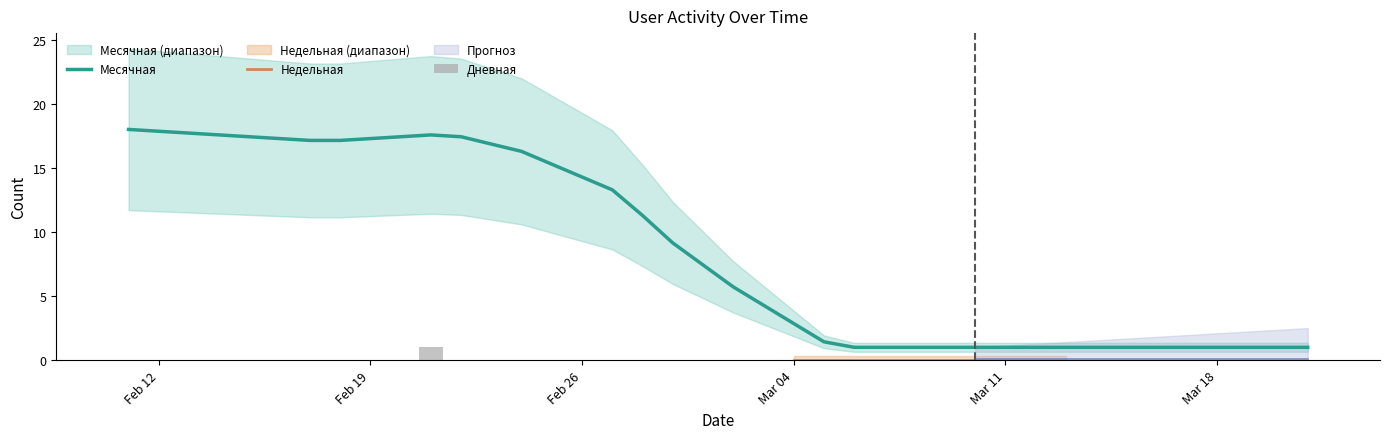

How many series are shown in this chart?

6